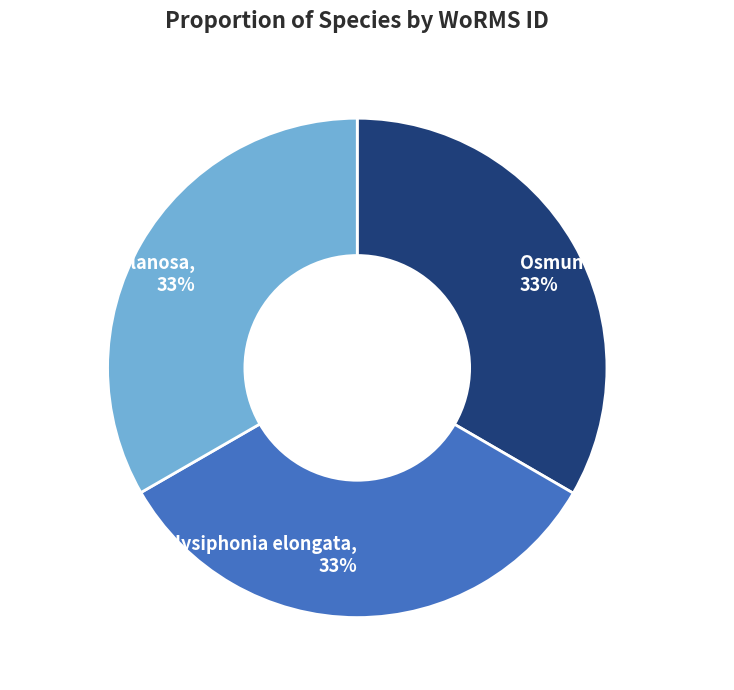

How many slices are in this pie chart?

3